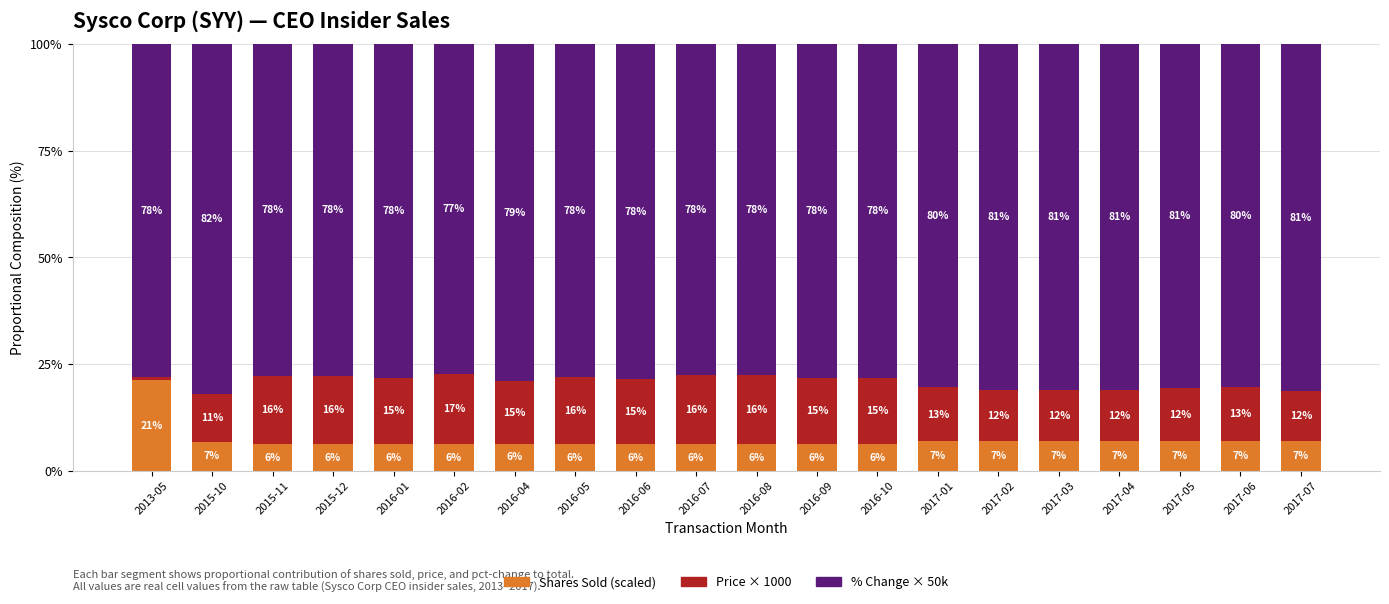

What is the total value across all series at 2016-06?

100.0